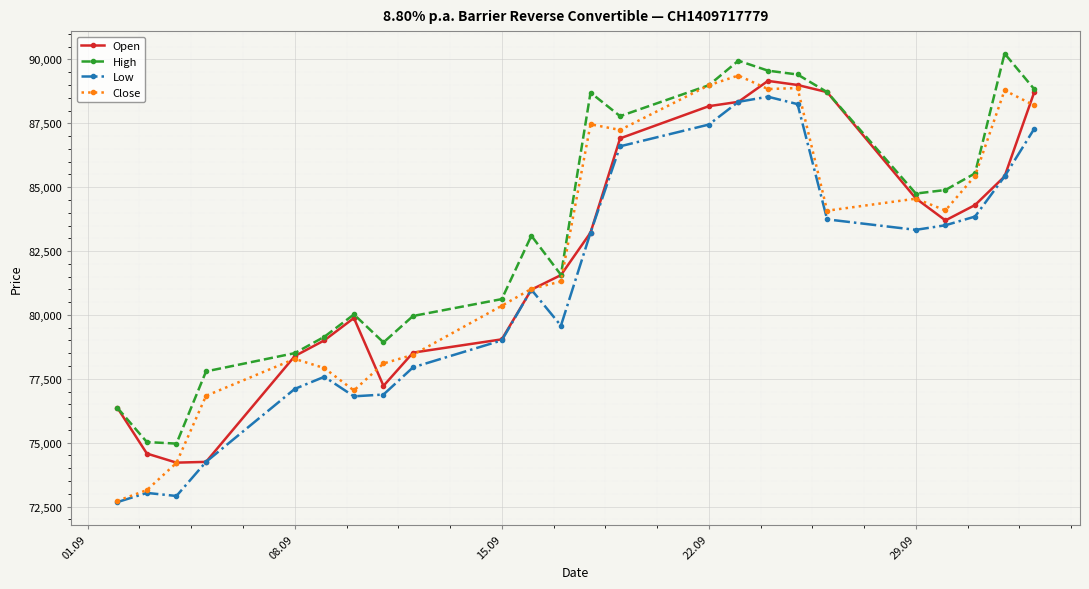

True or false: Low and High intersect in this chart.

False